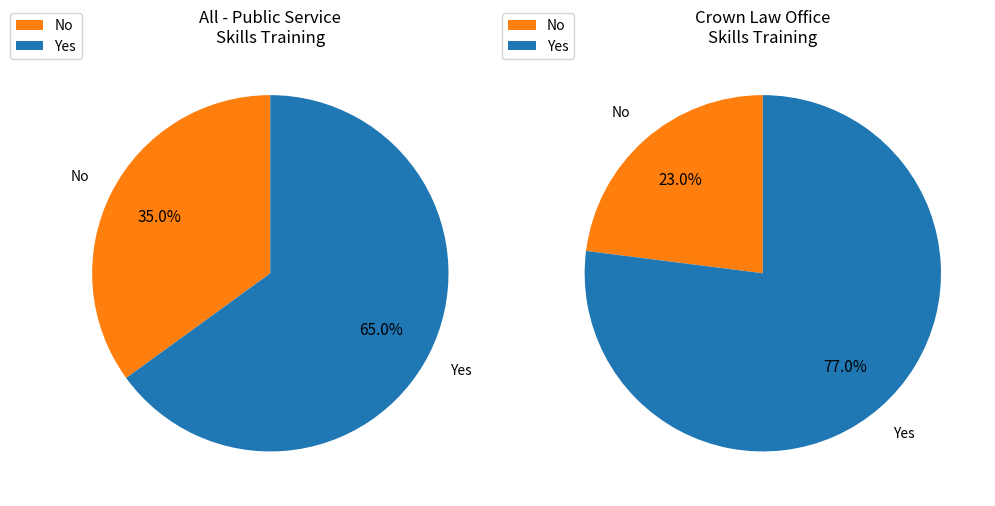

What percentage do No and Yes together represent?

100.0%